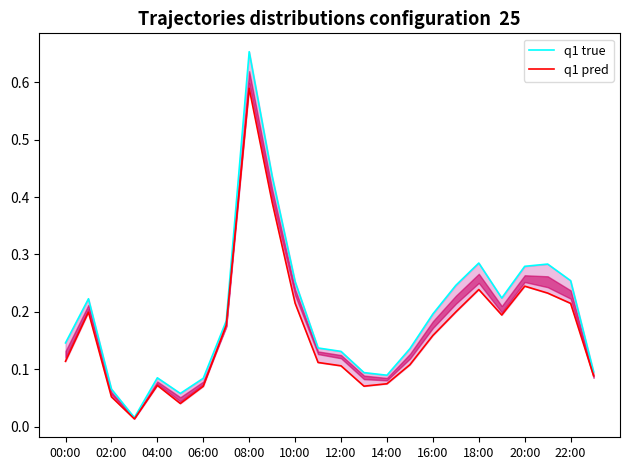

True or false: q1 true and q1 pred cross at least once.

False